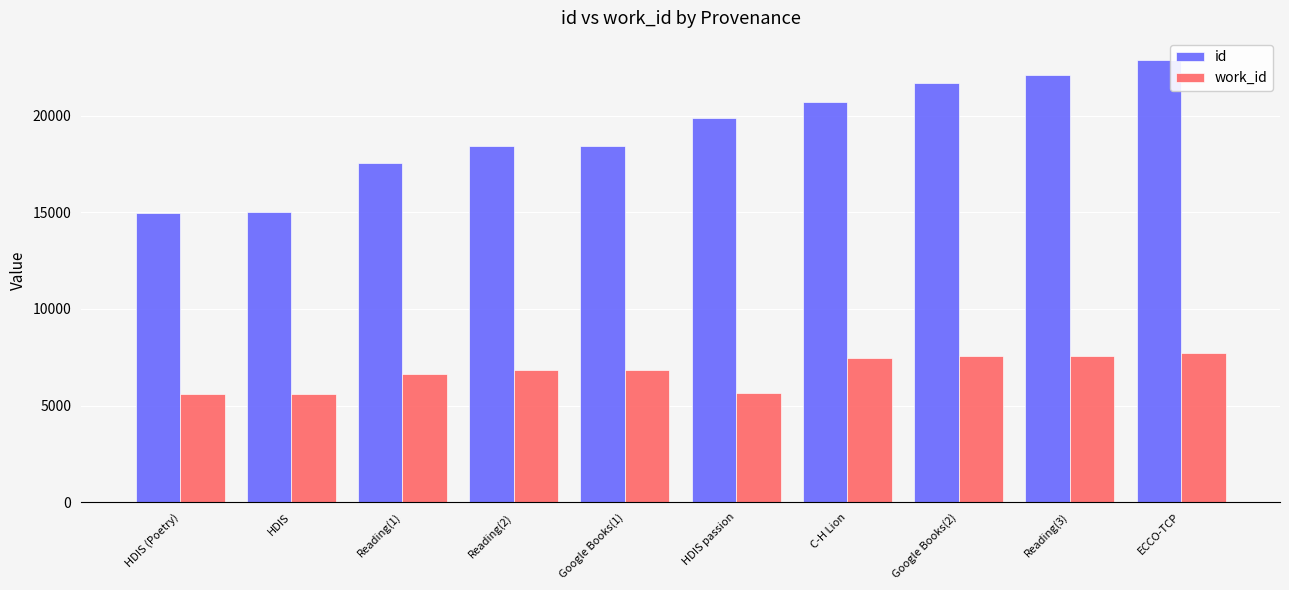

Is it true that work_id equals 6858 at Reading(2)?

True